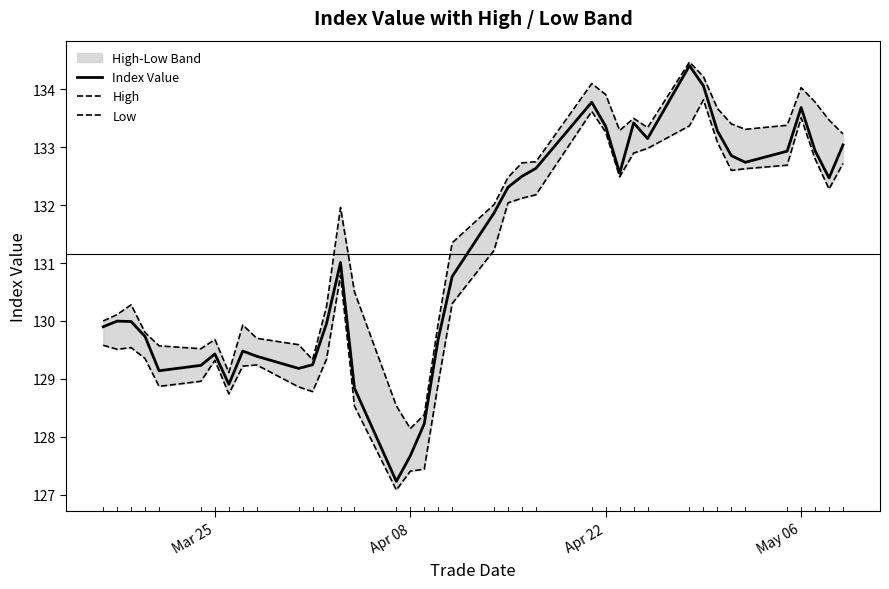

What is the sum of all High values?

5130.8